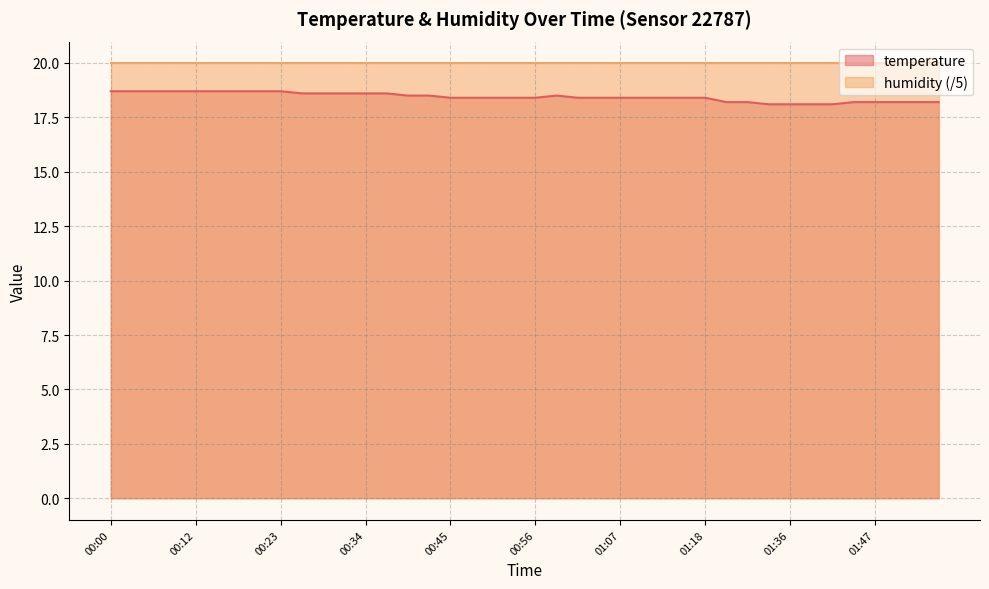

What is the greatest value displayed?

20.0